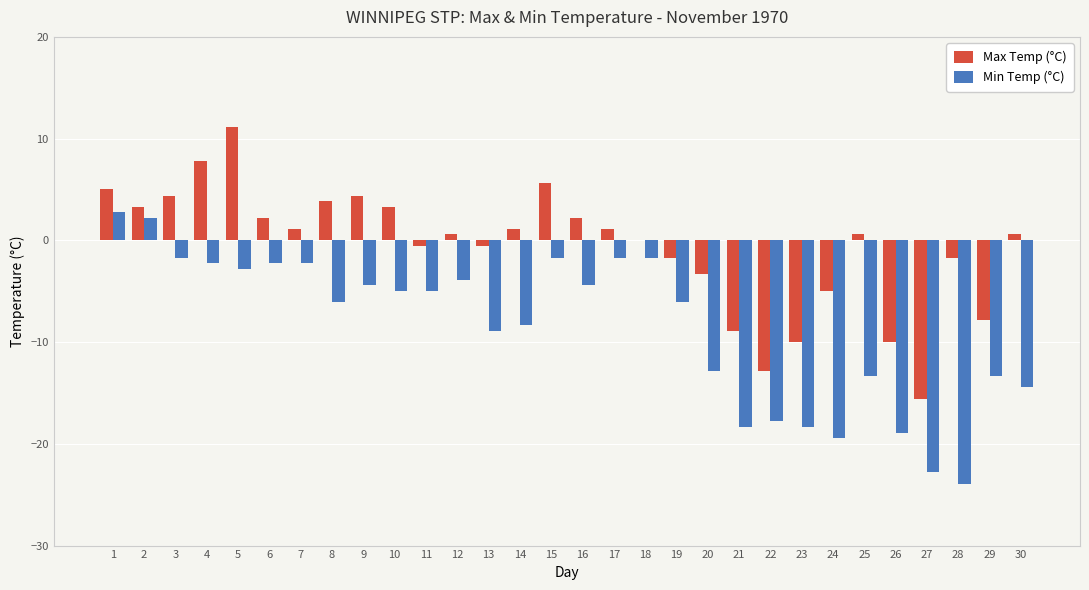

Does the chart contain stacked bars?

No